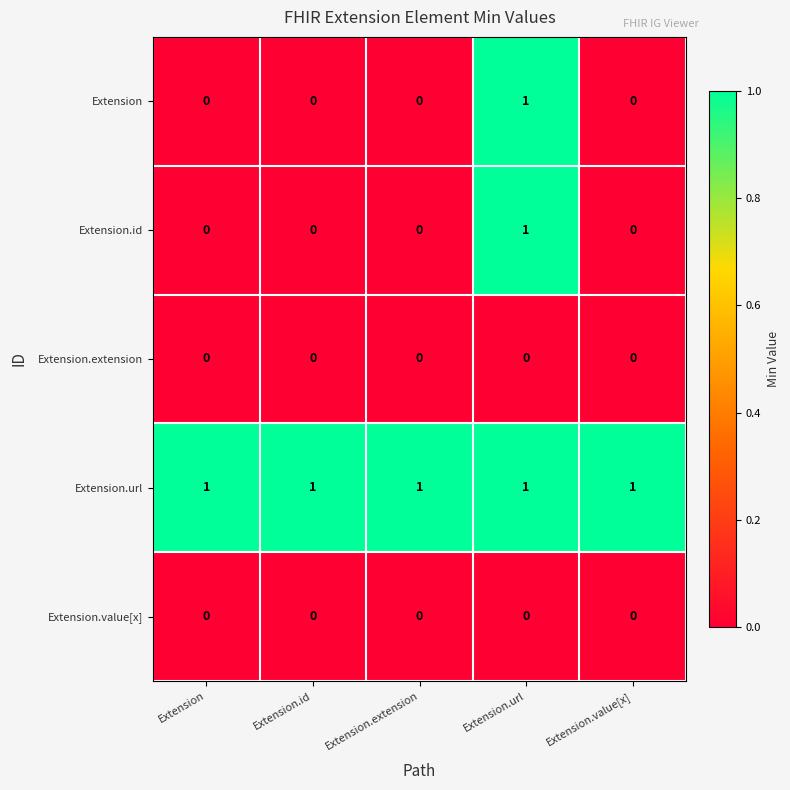

The value of Extension at Extension.id is 0. True or false?

True